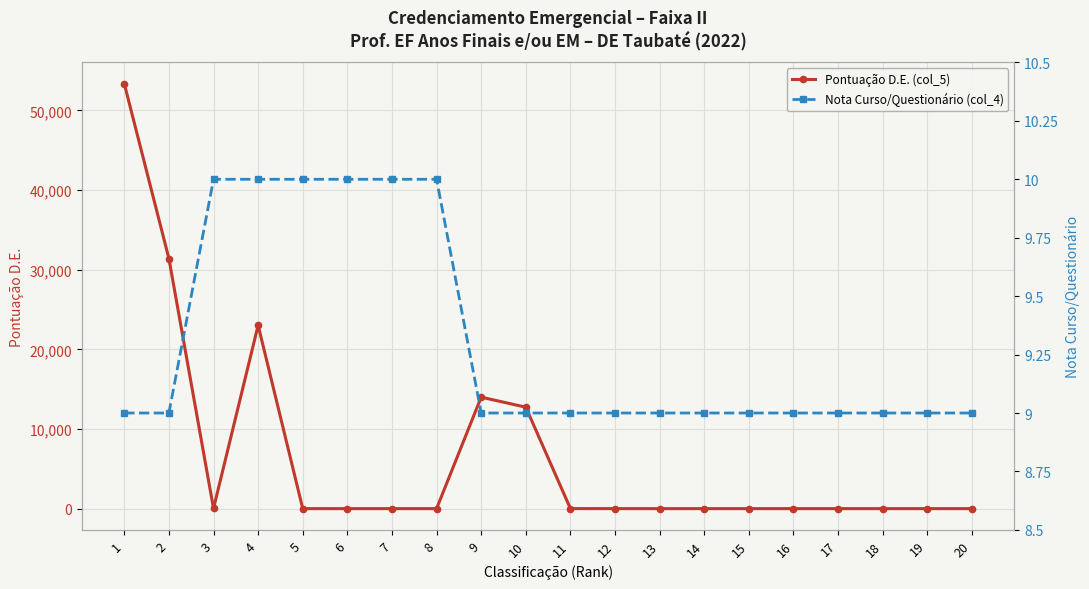

Count the Nota Curso/Questionário (col_4) values in the range 9 to 10.

20